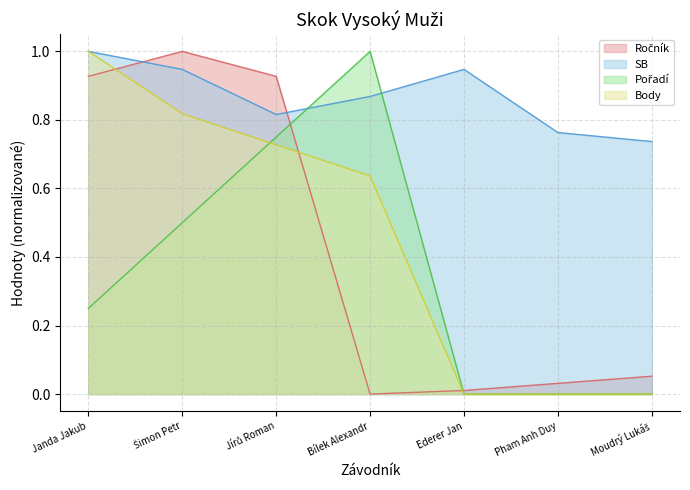

At which category does SB reach its first local peak?

Ederer Jan